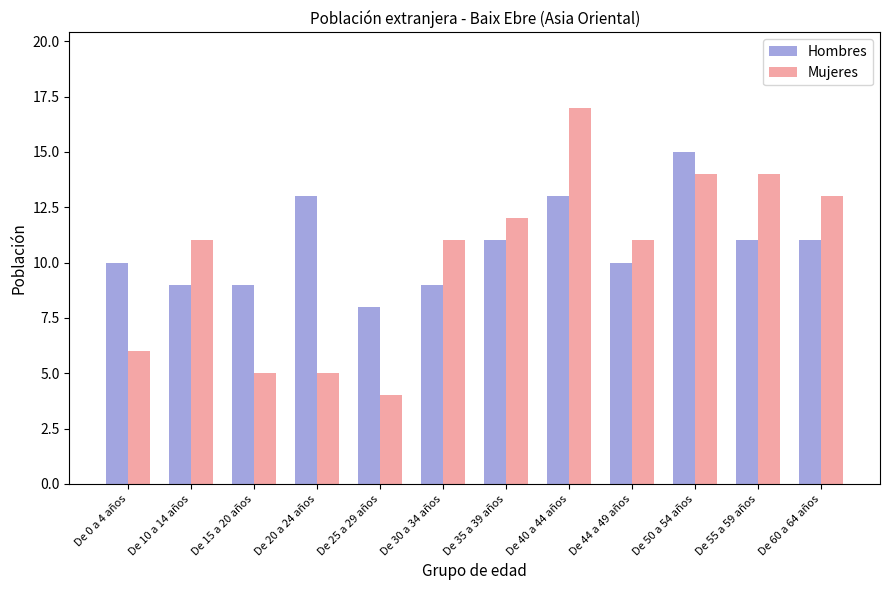

At De 40 a 44 años, list the series in order from smallest to largest.

Hombres, Mujeres